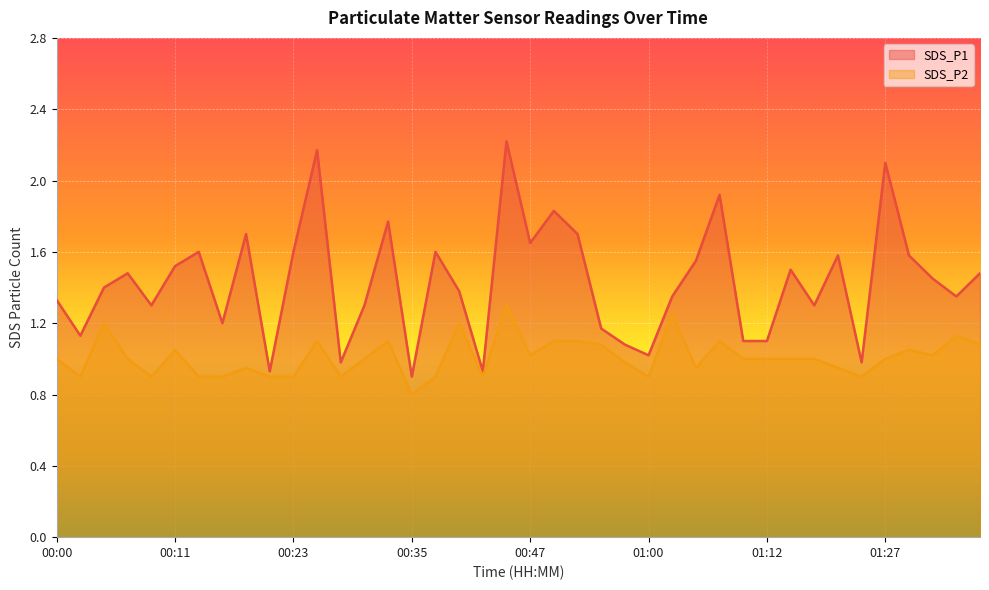

What is the minimum value for SDS_P2?

0.8